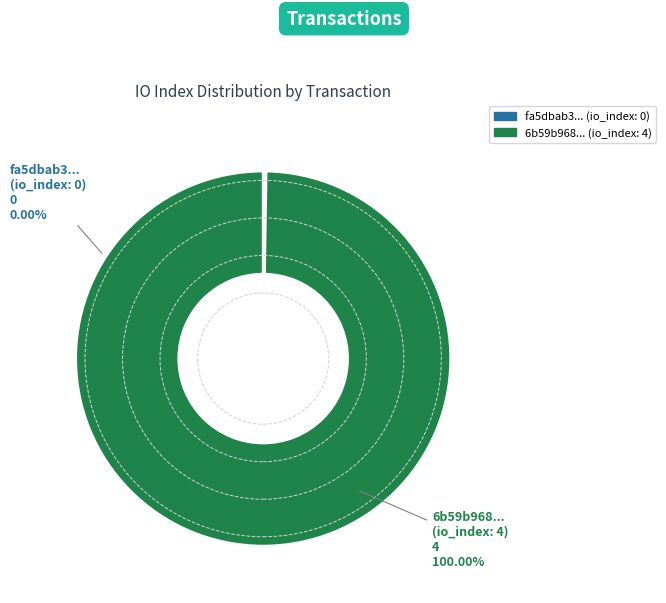

Between tx_index_0 and tx_index_4, which is larger?

tx_index_4